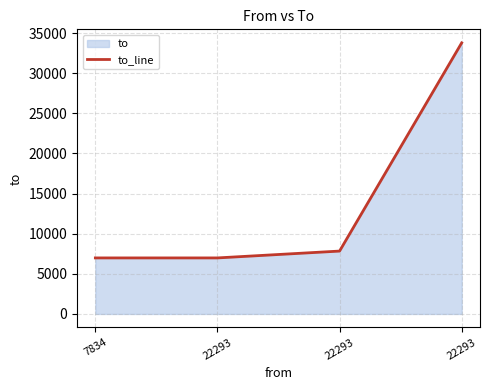

Rank the categories by value from highest to lowest.

22293, 22293, 7834, 22293